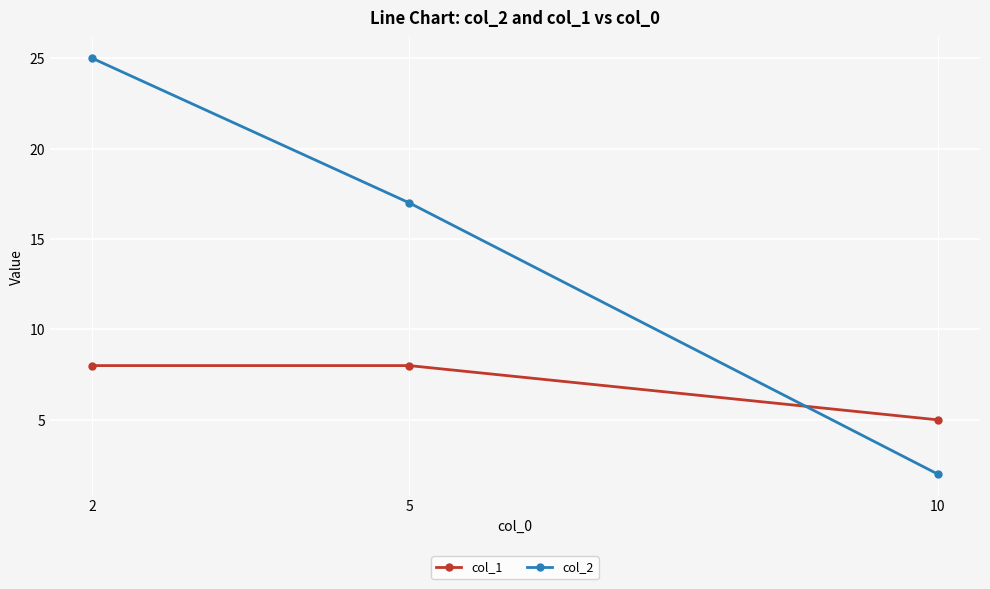

How many series are shown in this chart?

2